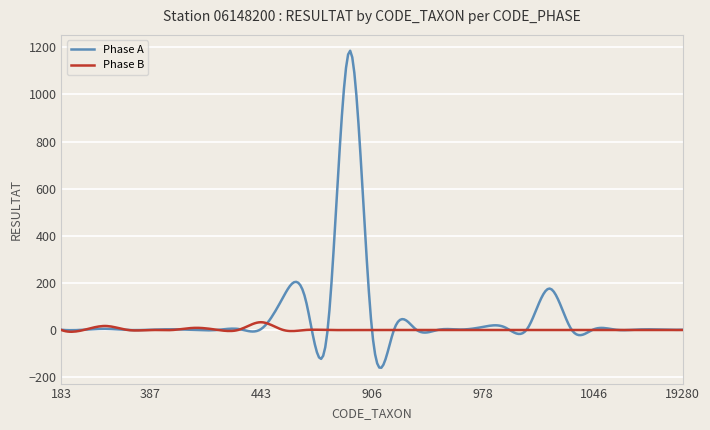

What is the highest value of the Phase B series?

33.0